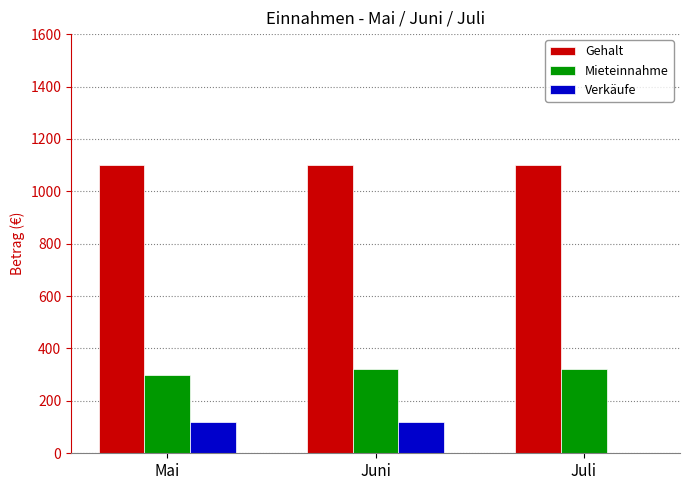

Which series has the largest total across all categories?

Gehalt